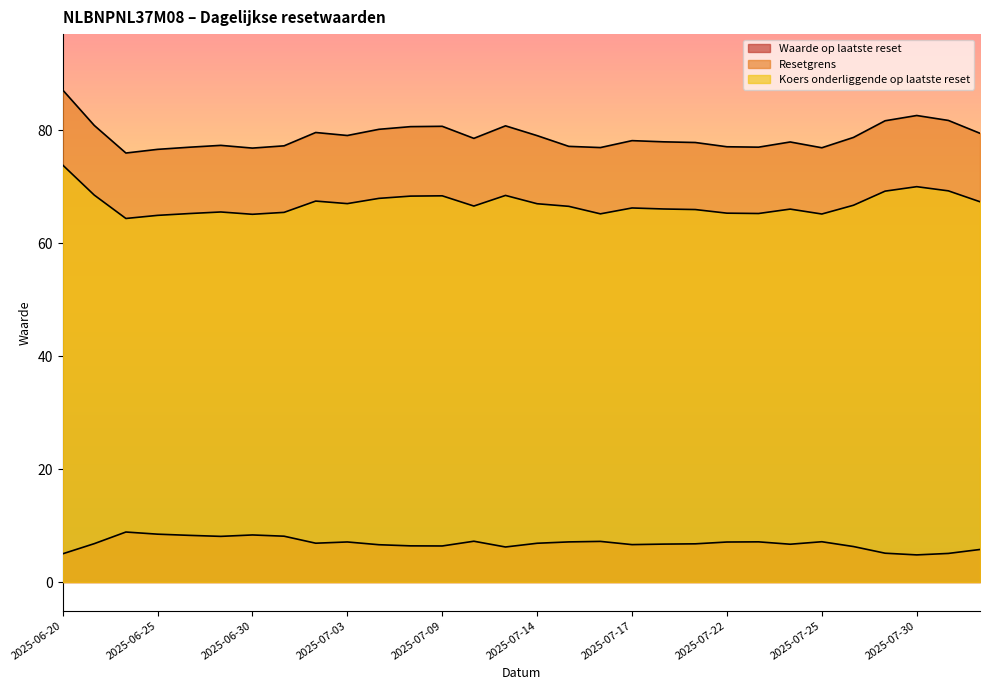

Does the chart display data point markers on the line(s)?

No